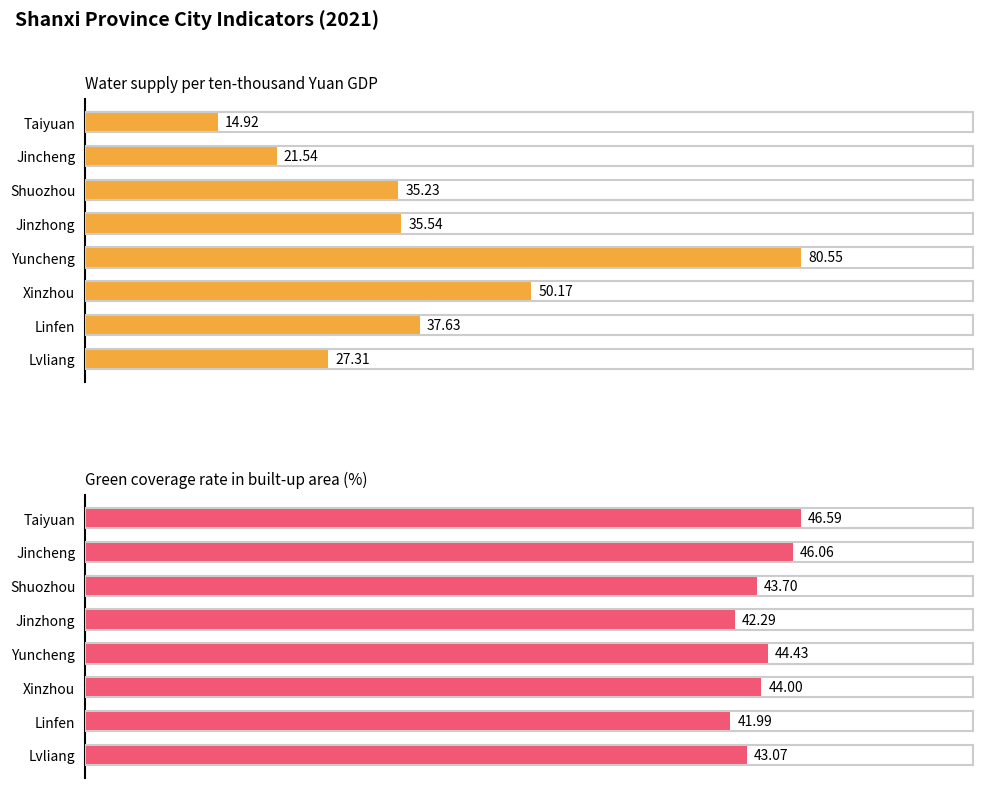

Does the chart contain any negative values?

No